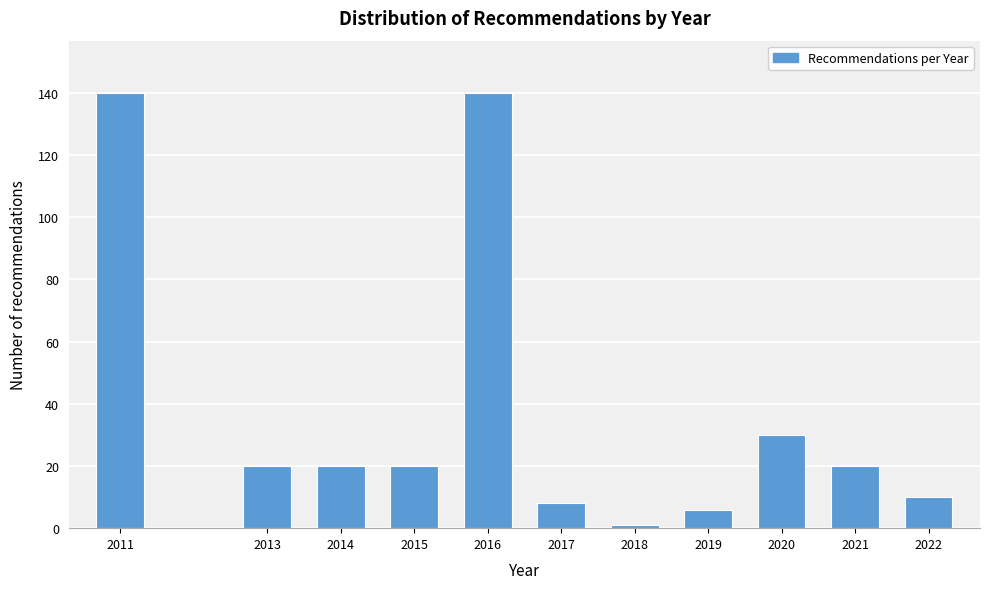

Reading left to right, extract all data points from this chart.

2011=140	2013=20	2014=20	2015=20	2016=140	2017=8	2018=1	2019=6	2020=30	2021=20	2022=10